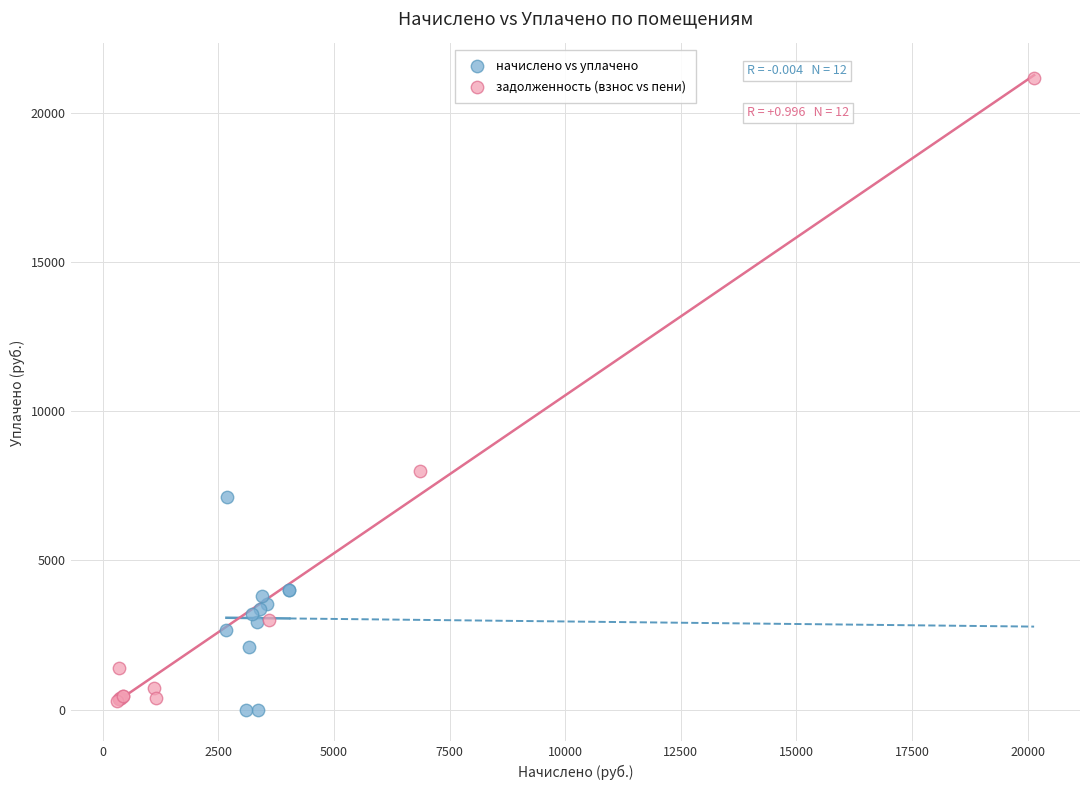

Which series reaches the maximum Y coordinate?

задолженность (взнос vs пени)